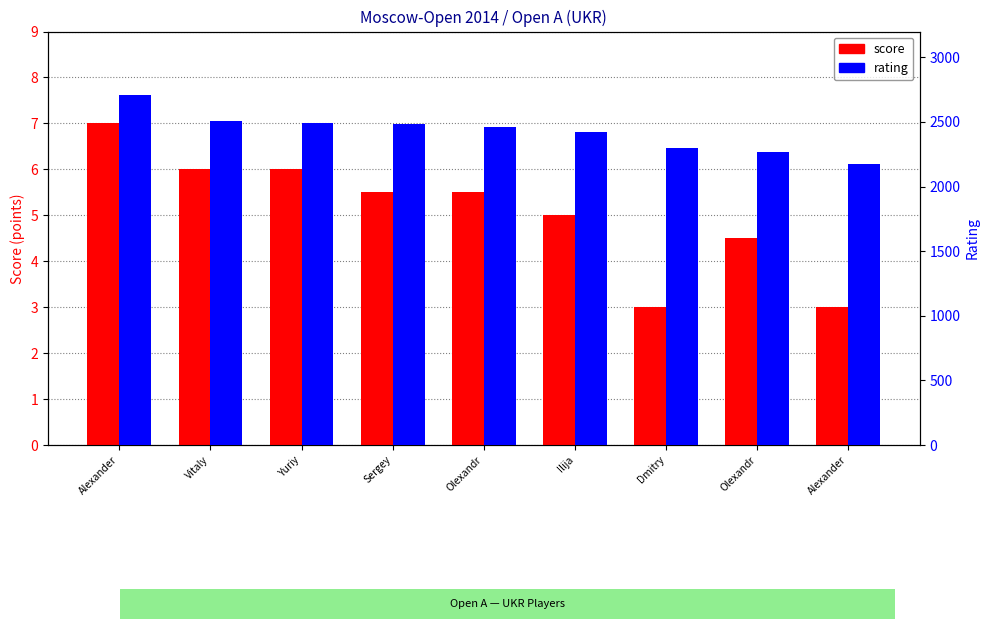

Rank the series by their maximum value, from highest to lowest.

rating, score